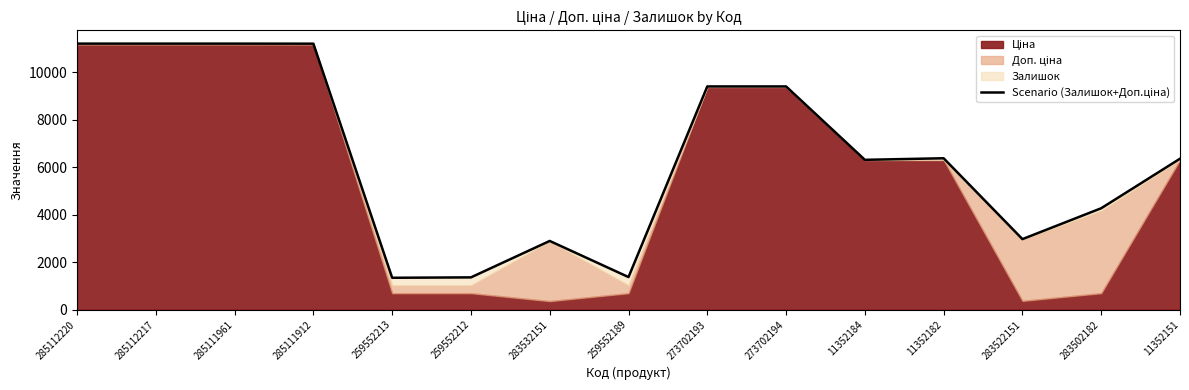

Does the chart have visible grid lines?

No